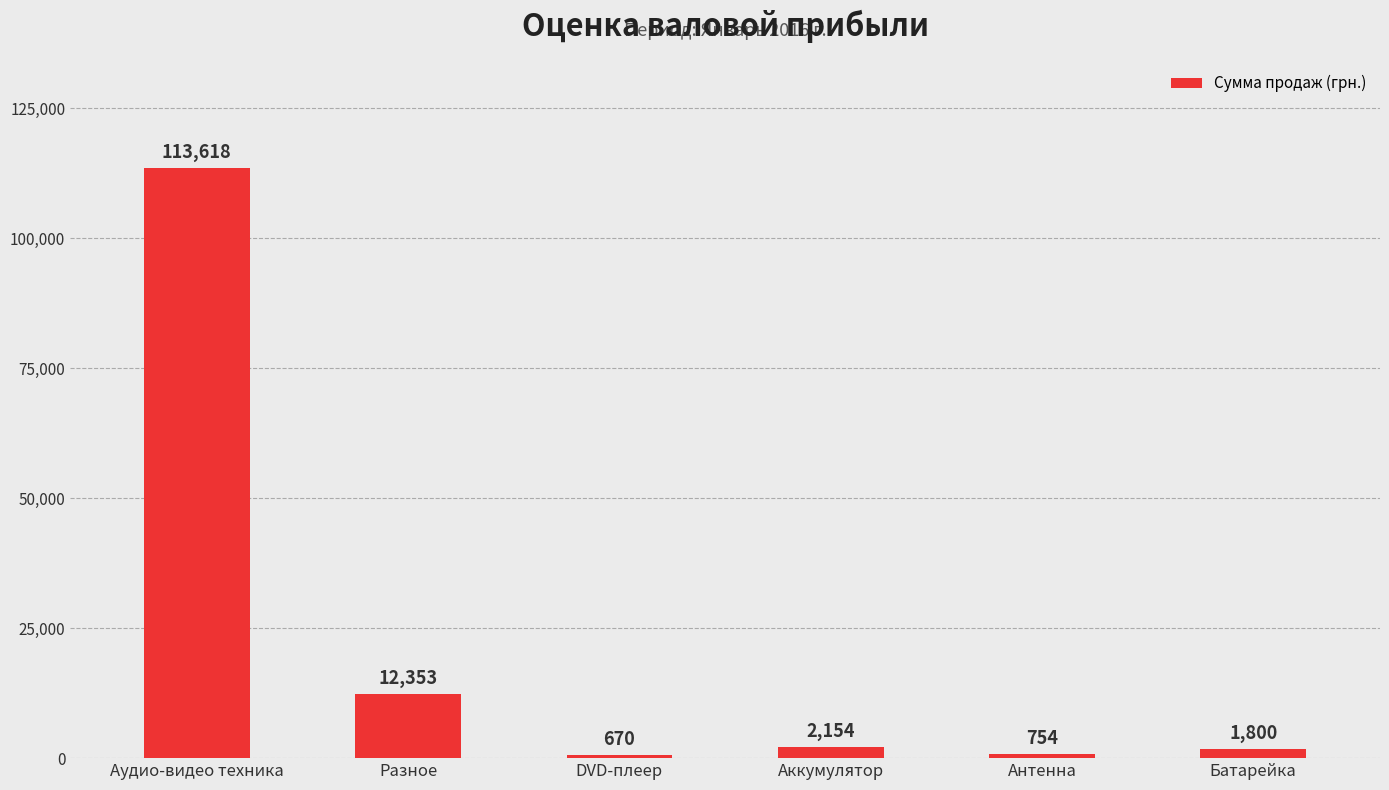

Count the number of data series in this chart.

1